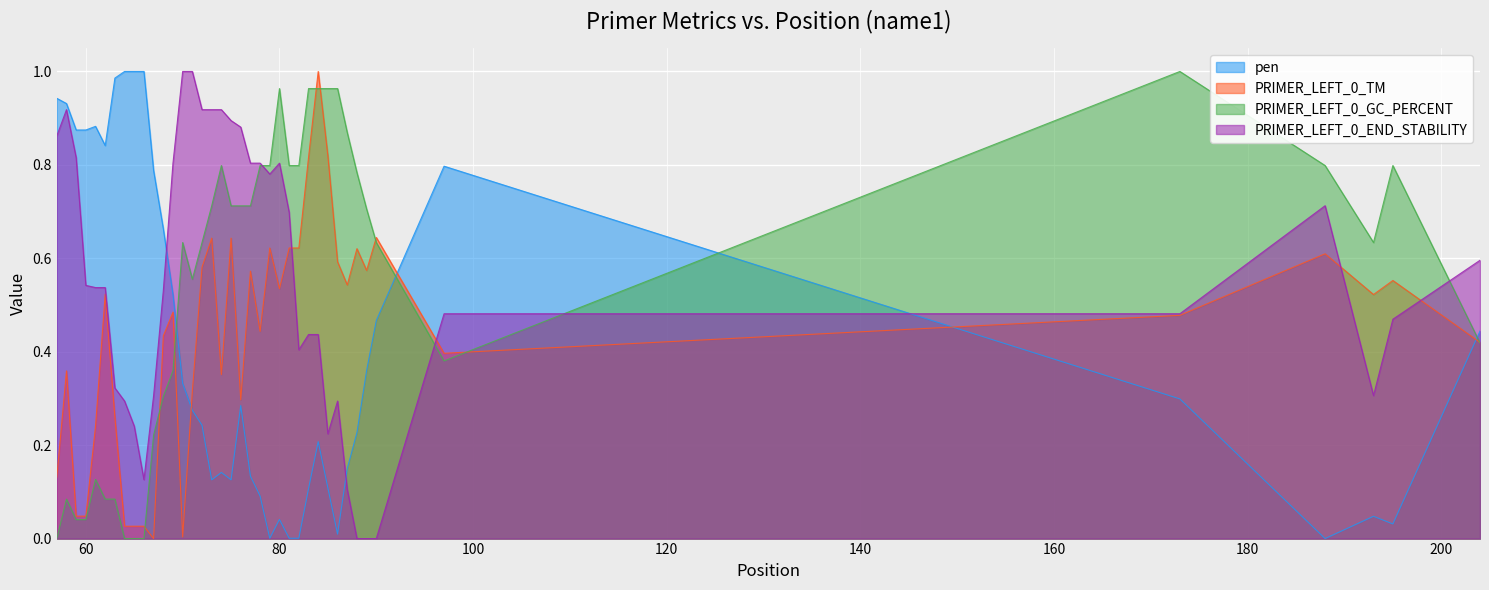

How many data points does each series have?

40